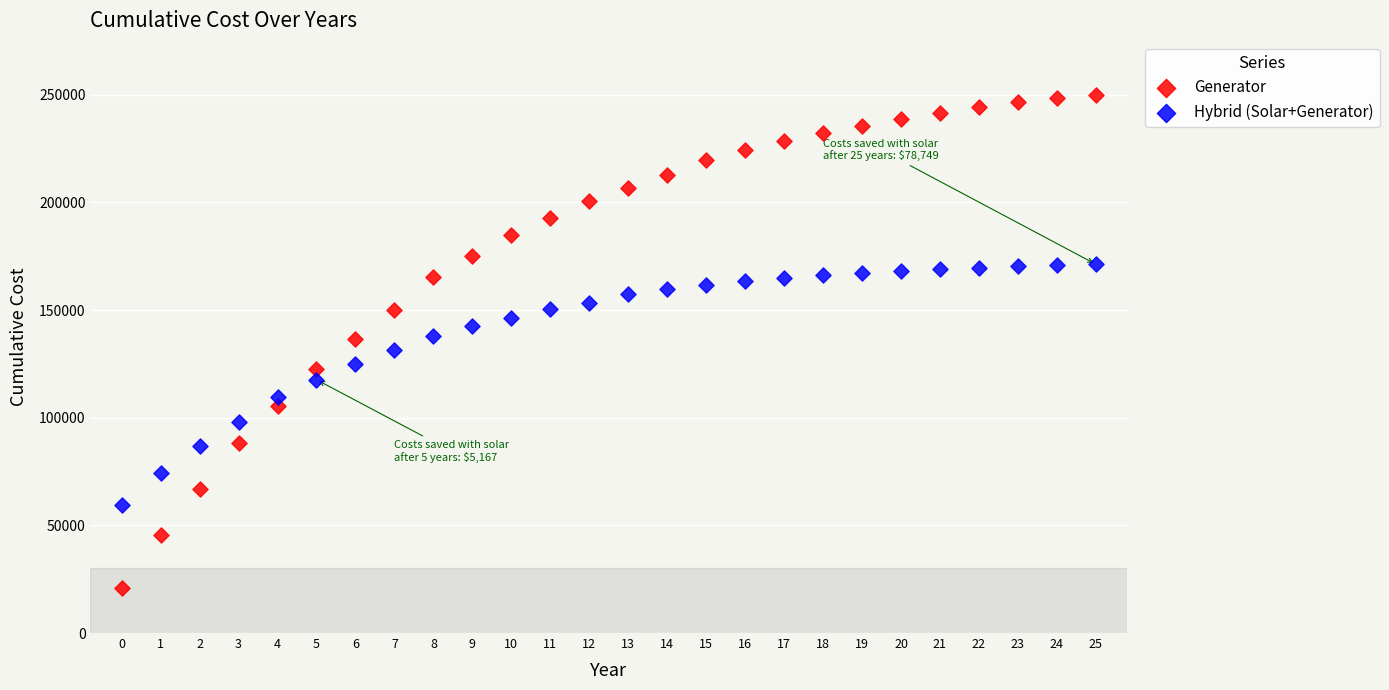

Which series reaches the minimum Y coordinate?

Generator